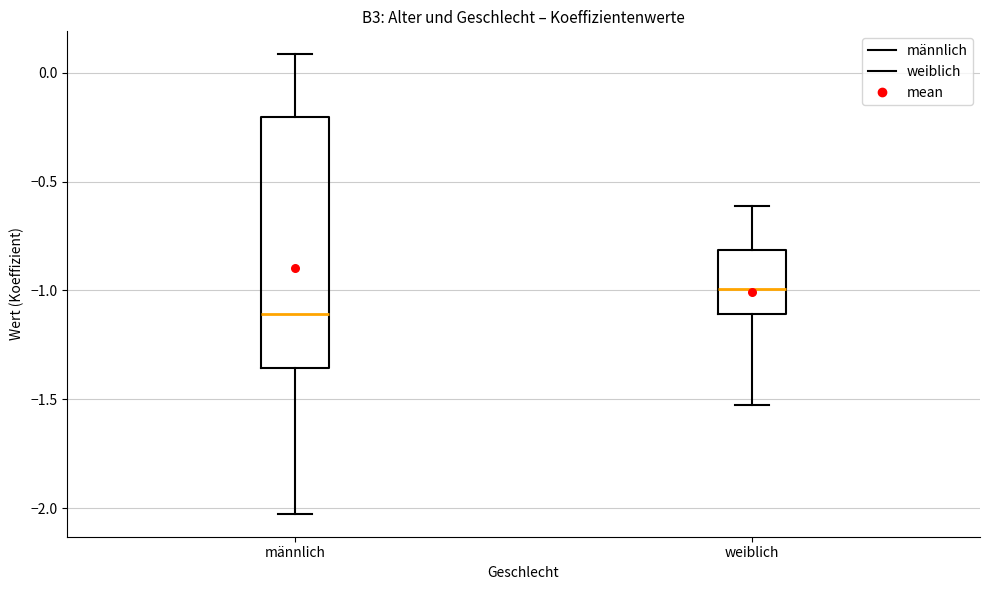

Reading left to right, transcribe this box plot: for each box, give where its median line is, the range the box spans, and where its two whiskers end, as read against the y-axis. The values are not printed on the chart, so give them approximately, as read against the axis.

männlich: median -1.10, box -1.35 to -0.20, whiskers -2.05 to 0.10
weiblich: median -1.00, box -1.10 to -0.80, whiskers -1.50 to -0.60